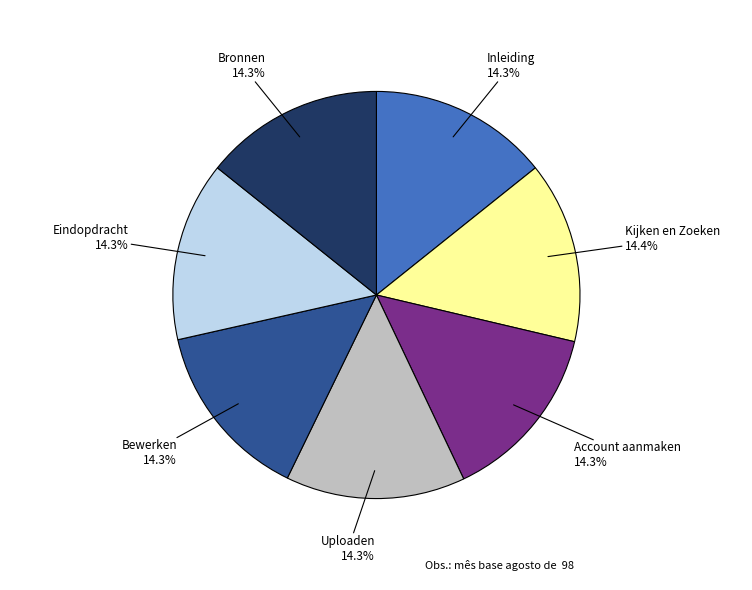

Does any single category account for the majority?

No